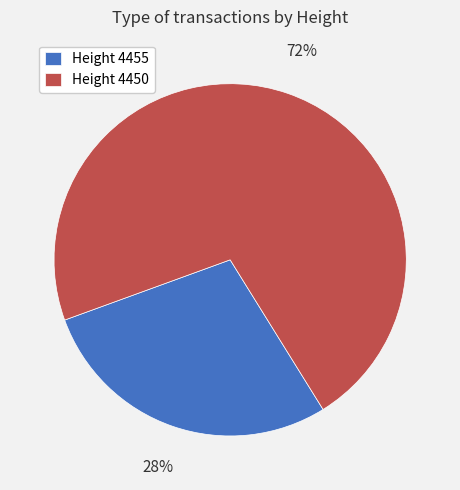

Is there a majority slice in this chart?

Yes